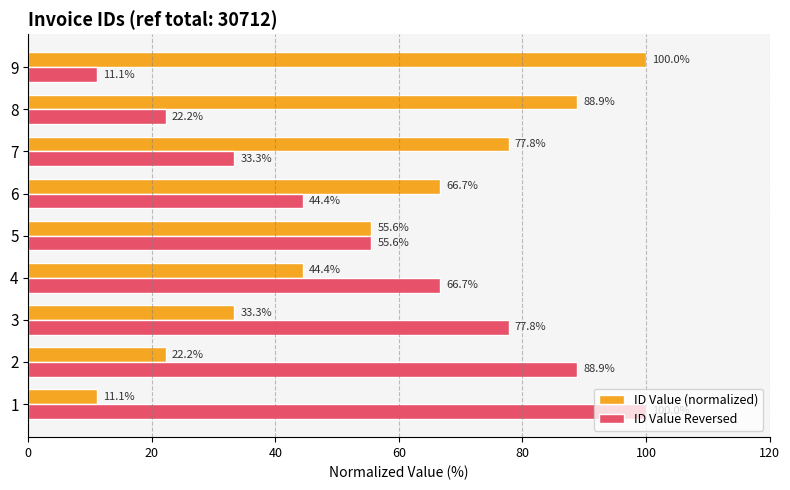

What is the maximum value for ID Value Reversed?

100.0